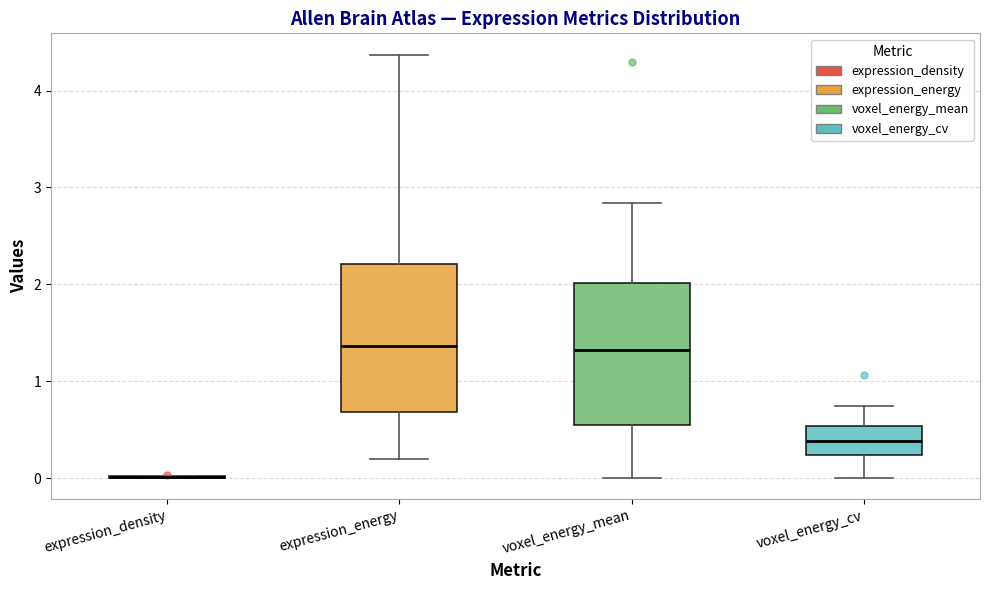

Reading left to right, transcribe this box plot: for each box, give where its median line is, the range the box spans, and where its two whiskers end, as read against the y-axis. The values are not printed on the chart, so give them approximately, as read against the axis.

expression_density: box collapsed to a line at 0.0, whiskers 0.0 to 0.0
expression_energy: median 1.4, box 0.7 to 2.2, whiskers 0.2 to 4.4
voxel_energy_mean: median 1.3, box 0.5 to 2.0, whiskers 0.0 to 2.8
voxel_energy_cv: median 0.4, box 0.2 to 0.5, whiskers 0.0 to 0.7